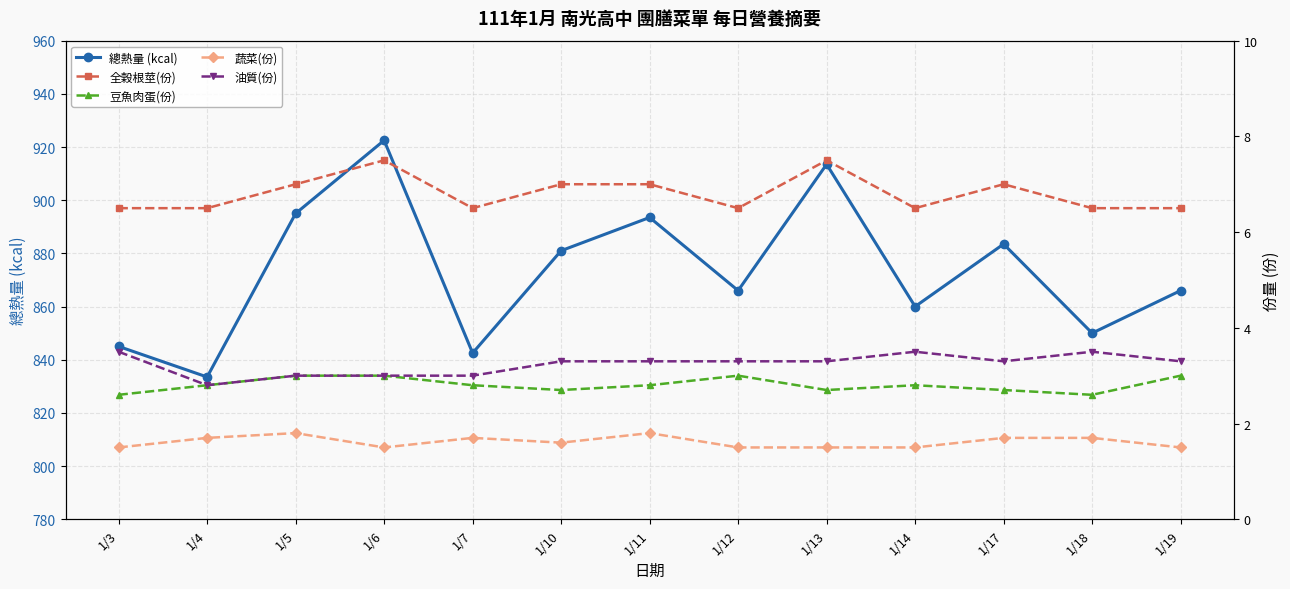

How many distinct data groups are displayed?

5